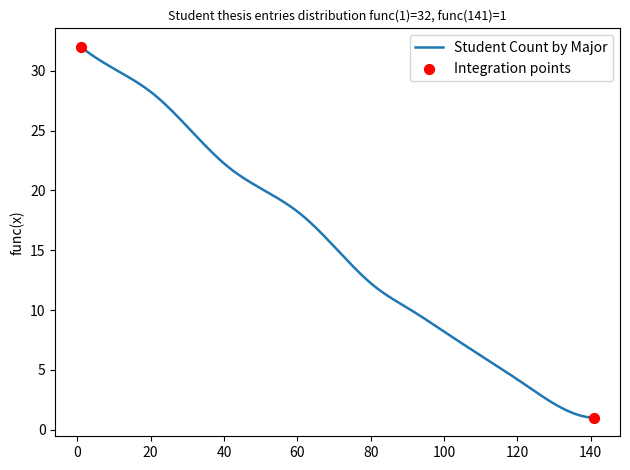

What is the minimum value shown in the chart?

1.0